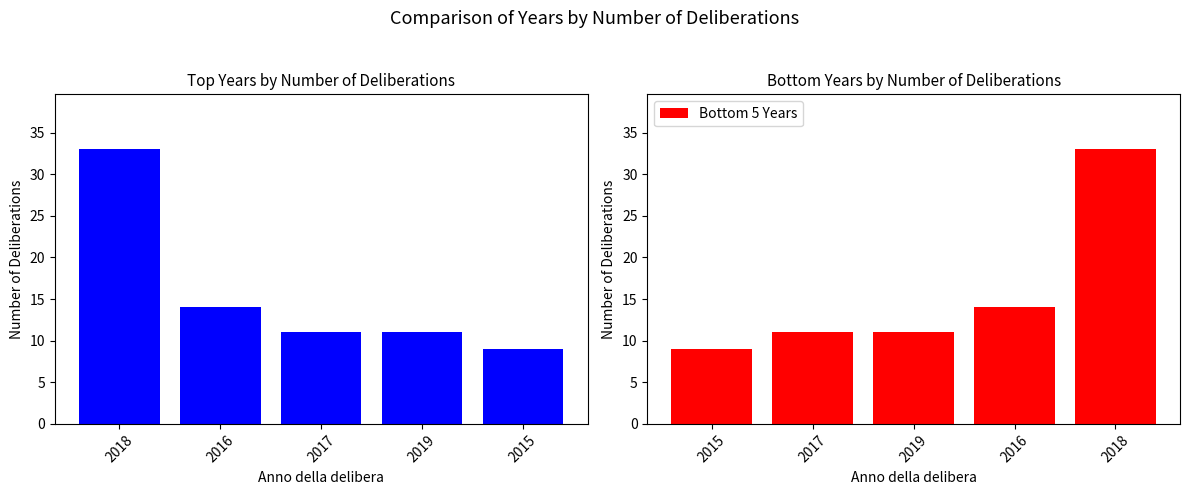

Where does the Top Years series first go above 11?

2018